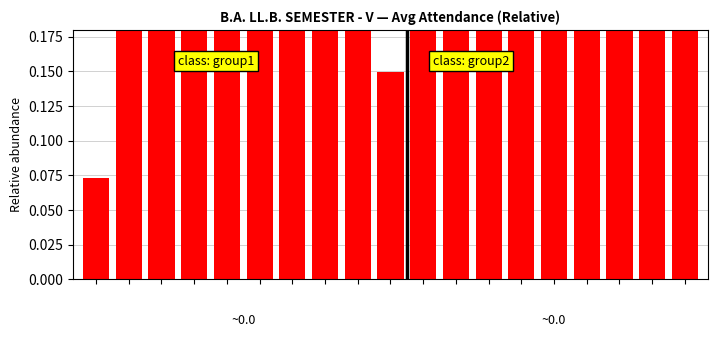

Are the bars horizontal?

No